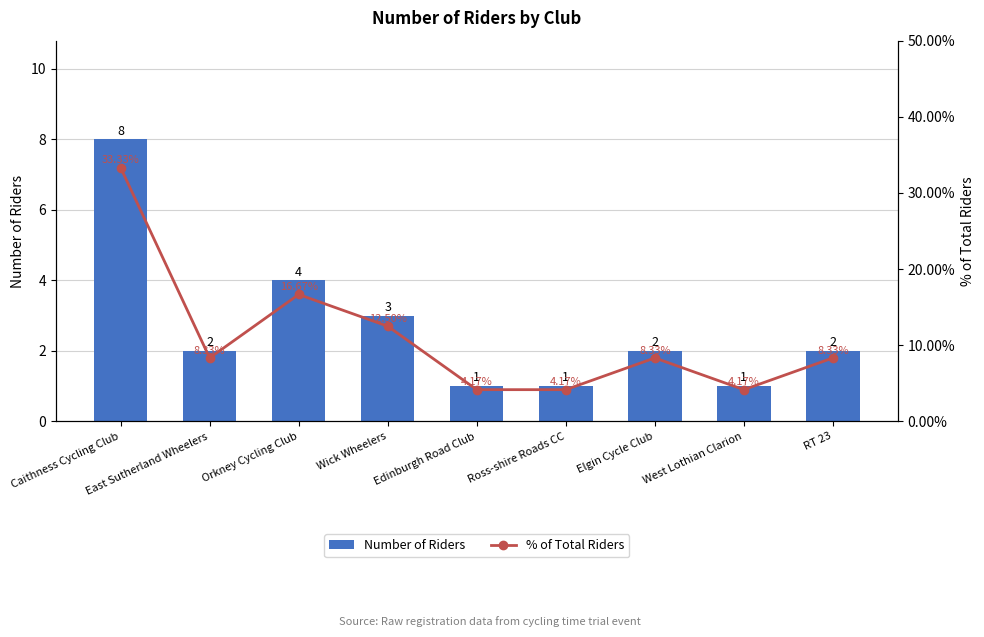

Which label corresponds to the largest value in the chart?

Caithness Cycling Club